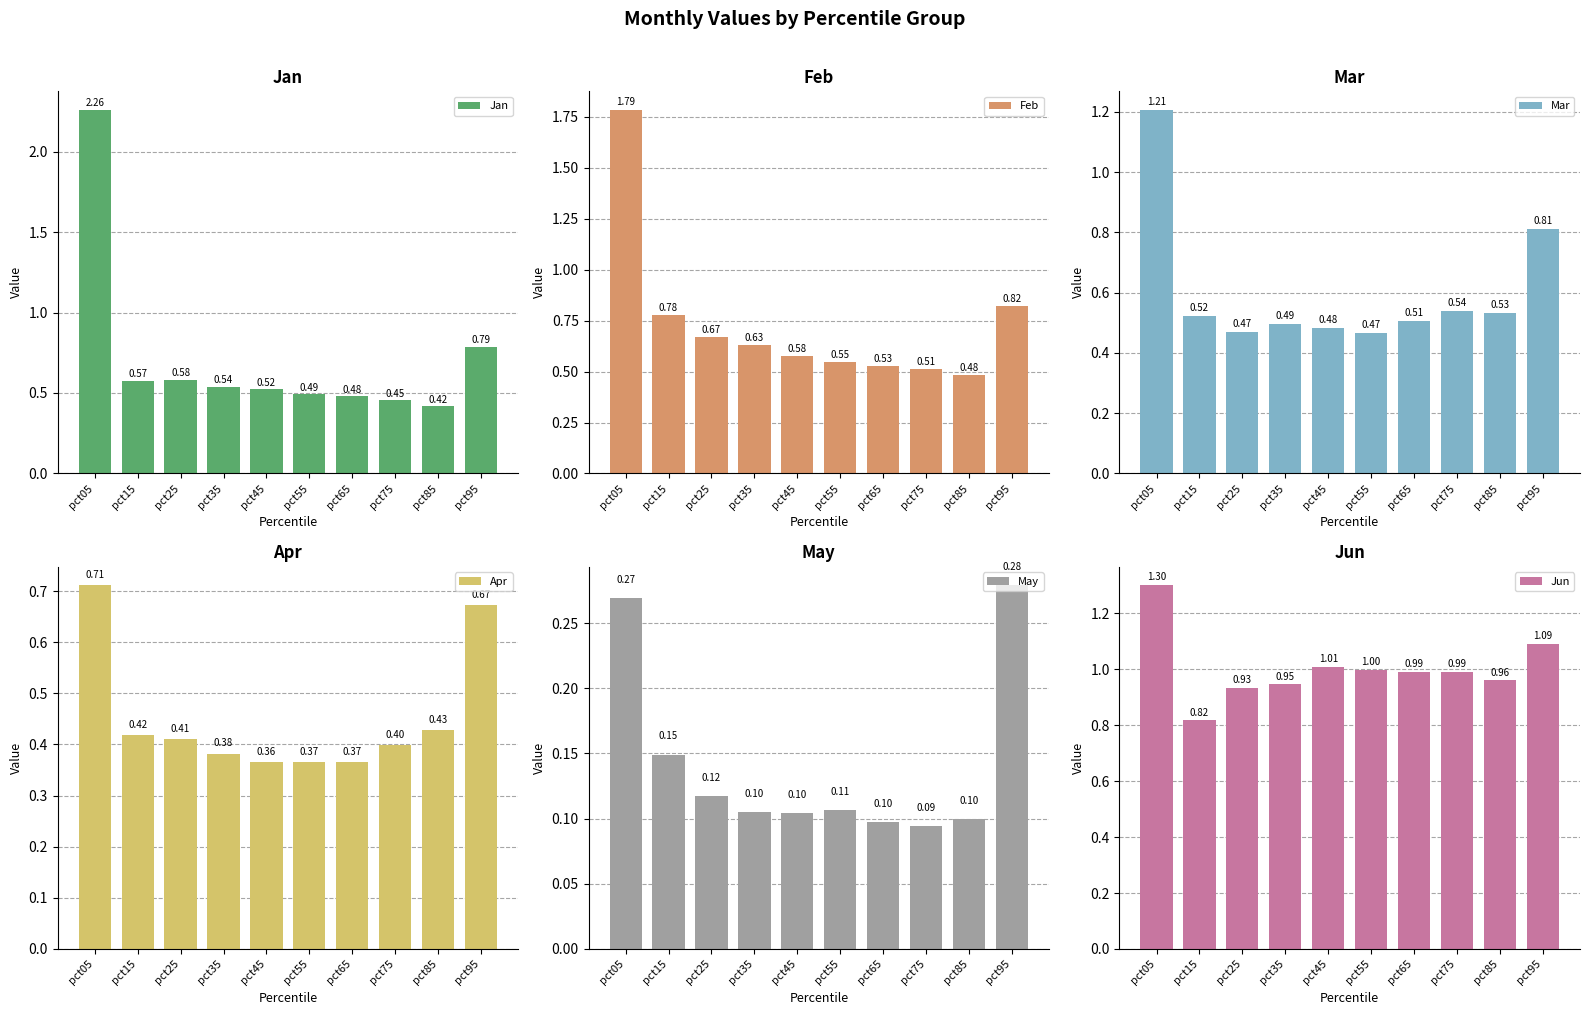

At how many categories does at least one series exceed 0?

10